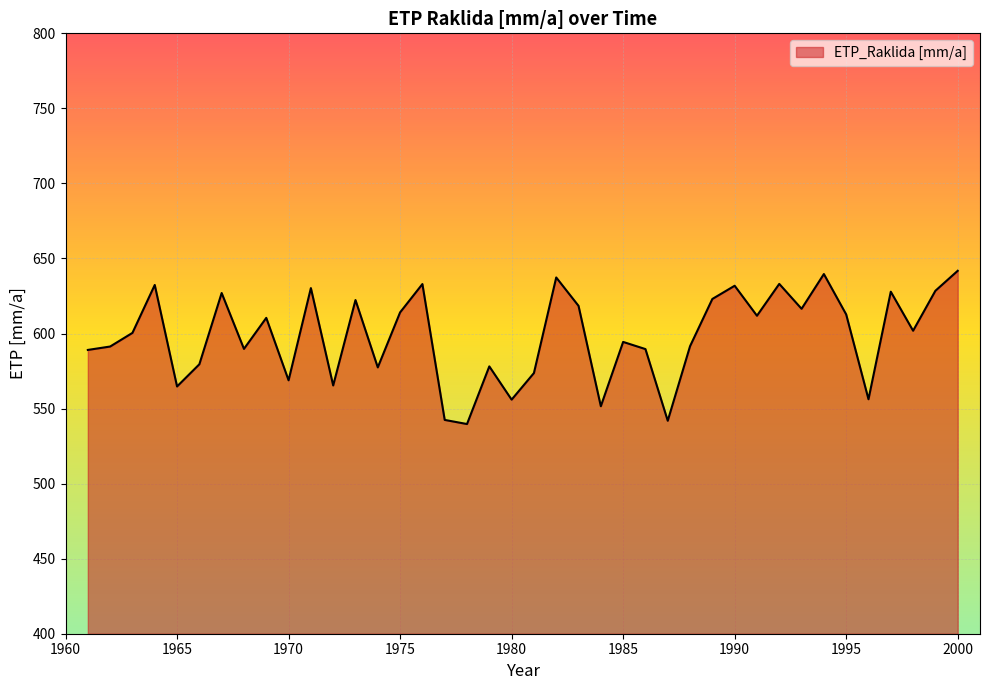

How many series are shown in this chart?

1